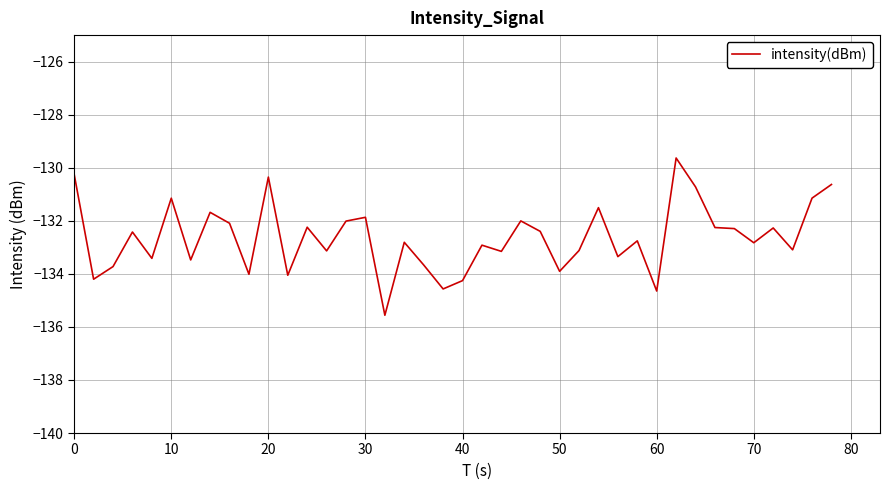

What is the difference between the maximum and second lowest values?

5.0